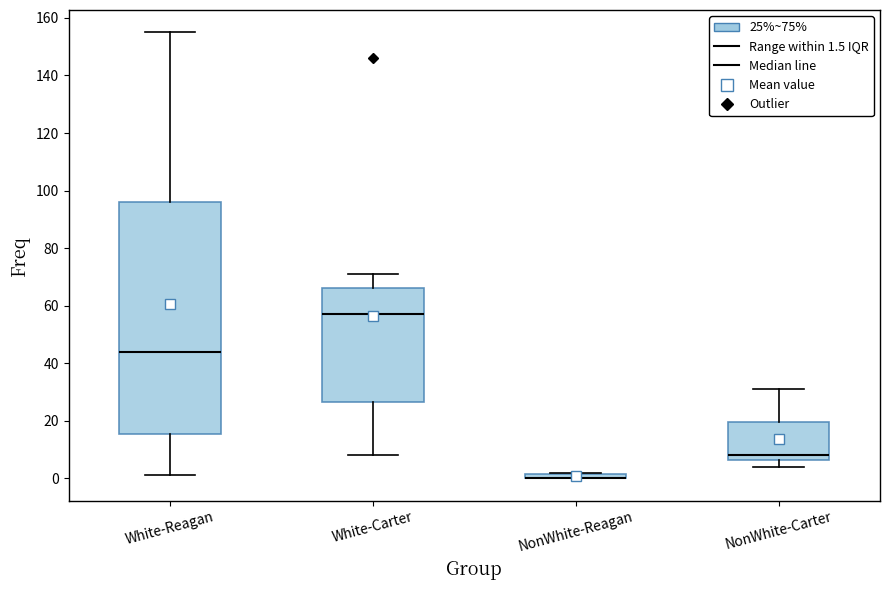

Which box is the tallest, from its lower edge to its upper edge?

White-Reagan